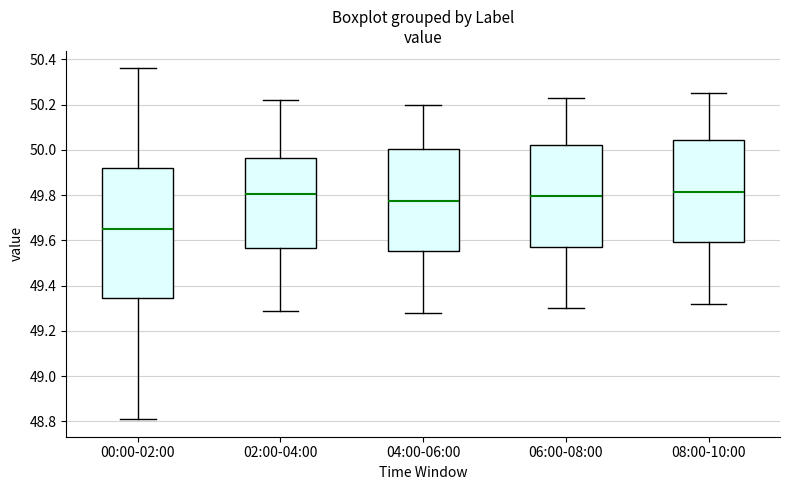

Reading left to right, transcribe this box plot: for each box, give where its median line is, the range the box spans, and where its two whiskers end, as read against the y-axis. The values are not printed on the chart, so give them approximately, as read against the axis.

00:00-02:00: median 49.66, box 49.34 to 49.92, whiskers 48.82 to 50.36
02:00-04:00: median 49.80, box 49.56 to 49.96, whiskers 49.30 to 50.22
04:00-06:00: median 49.78, box 49.56 to 50.00, whiskers 49.28 to 50.20
06:00-08:00: median 49.80, box 49.58 to 50.02, whiskers 49.30 to 50.24
08:00-10:00: median 49.82, box 49.60 to 50.04, whiskers 49.32 to 50.26